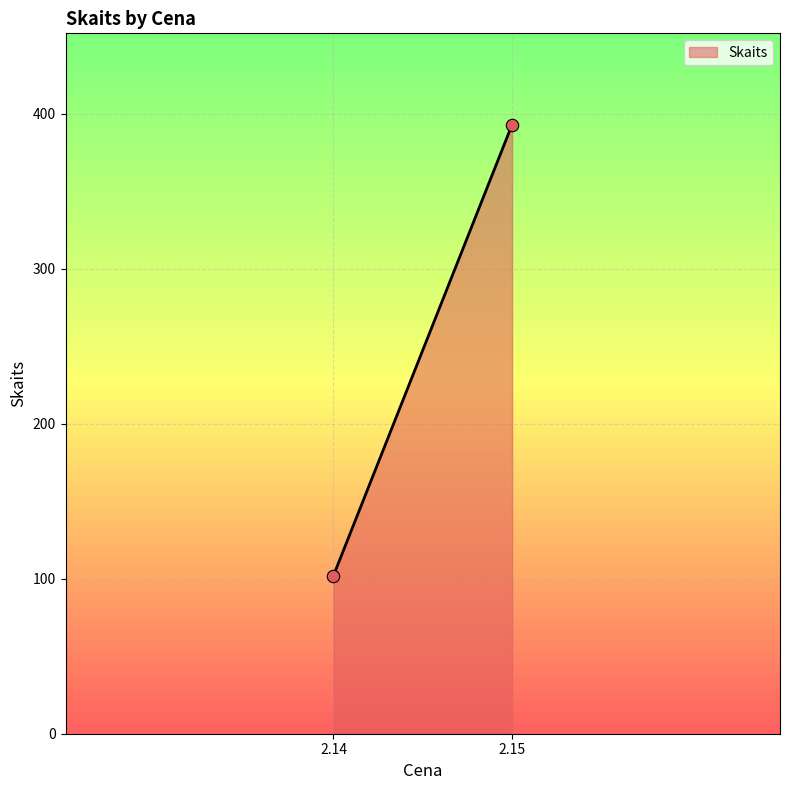

What is the average Y value?

248